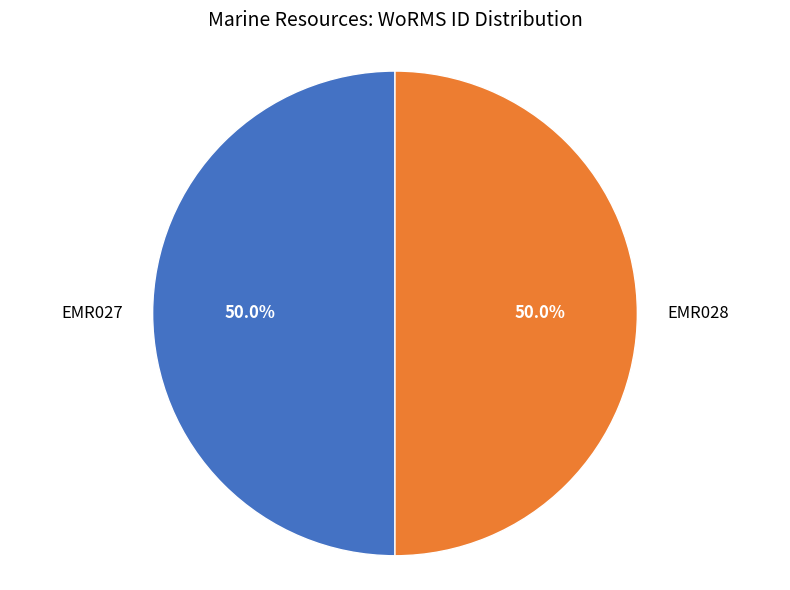

To the nearest percent, what percentage of the pie is EMR027?

50%